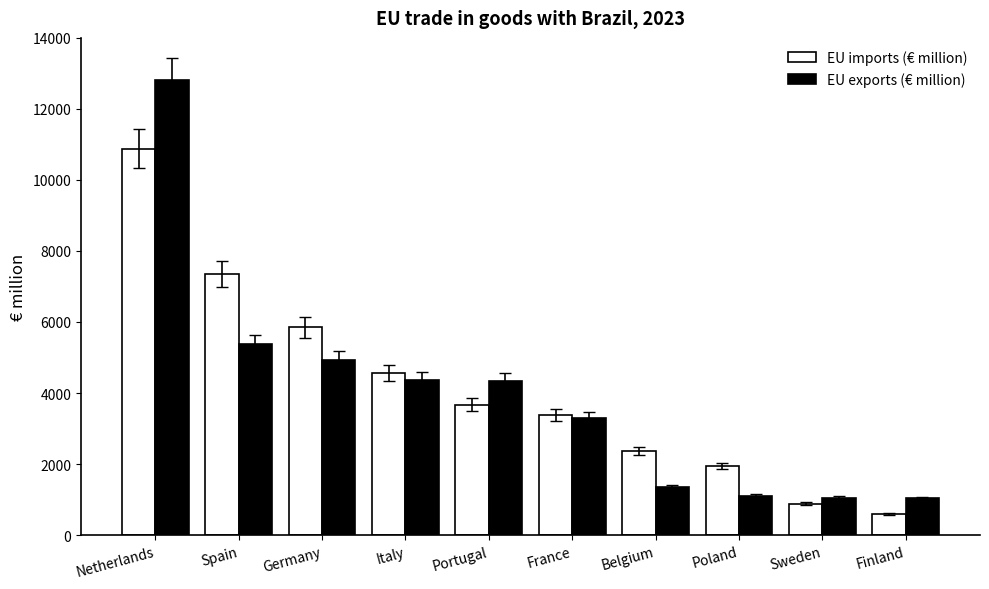

Is it true that EU exports (€ million) equals 1347.8 at Belgium?

True